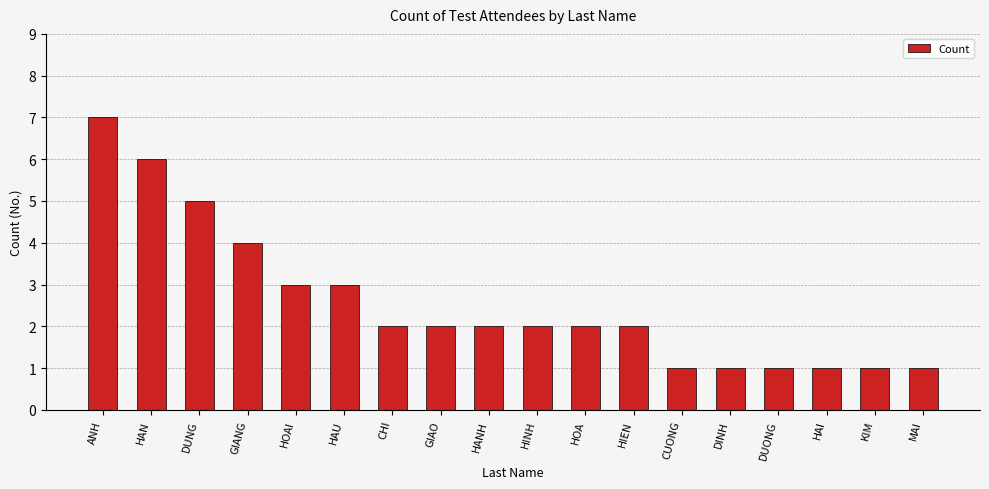

The chart shows a value of 5 at DUNG. True or false?

True